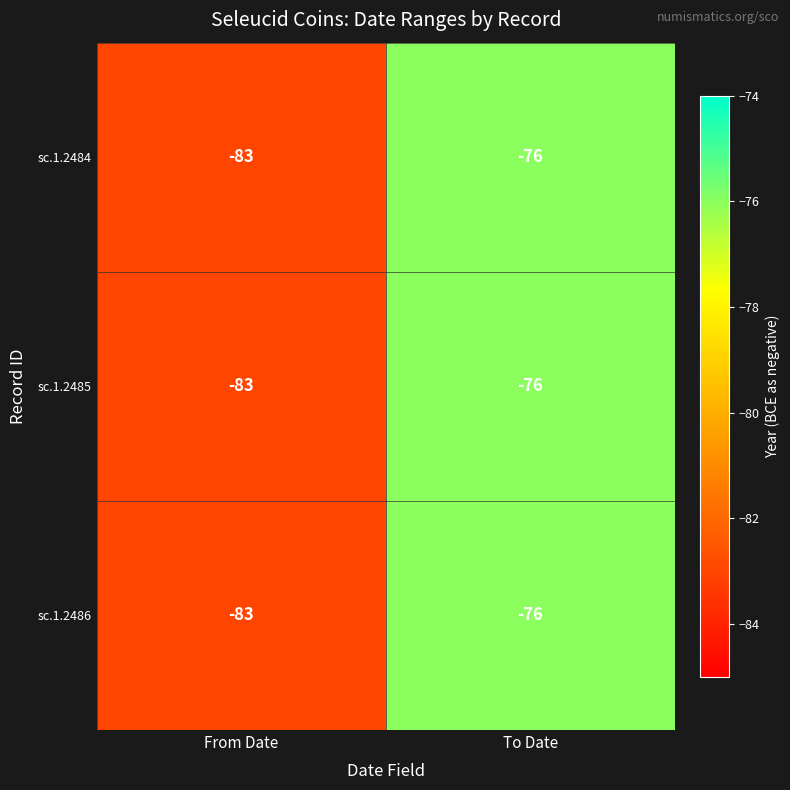

What is the minimum value for sc.1.2484?

-83